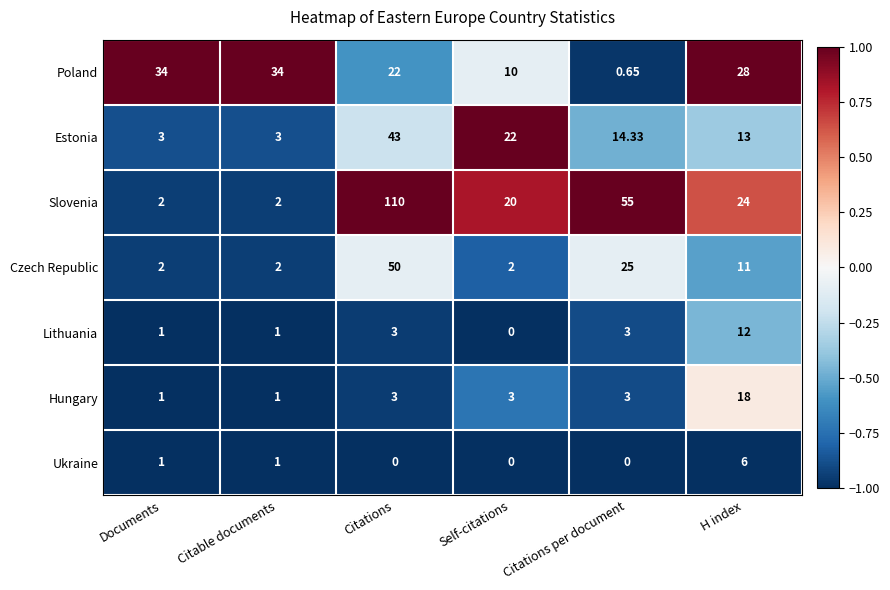

Which series has the largest range (max minus min)?

Slovenia